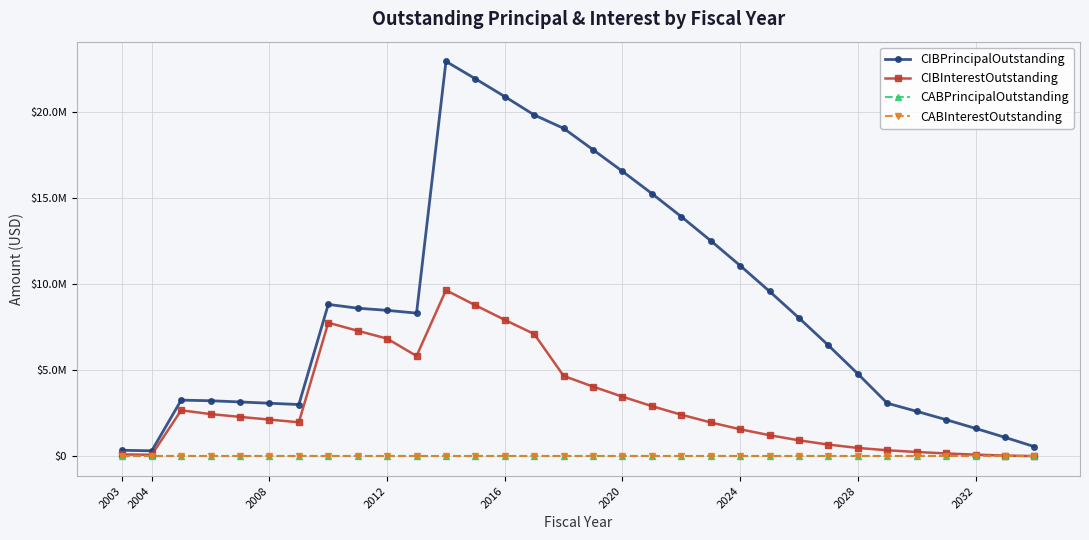

Does the chart have visible grid lines?

Yes